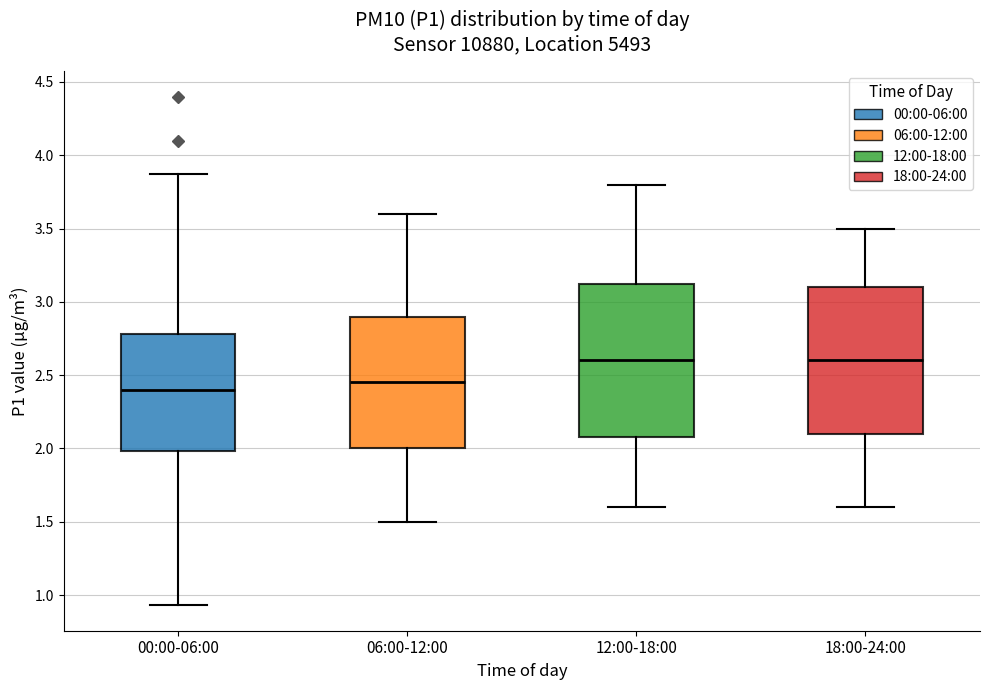

Where is the upper edge of the box for 06:00-12:00 on the y-axis? The values are not printed on the chart, so give them approximately, as read against the axis.

2.90